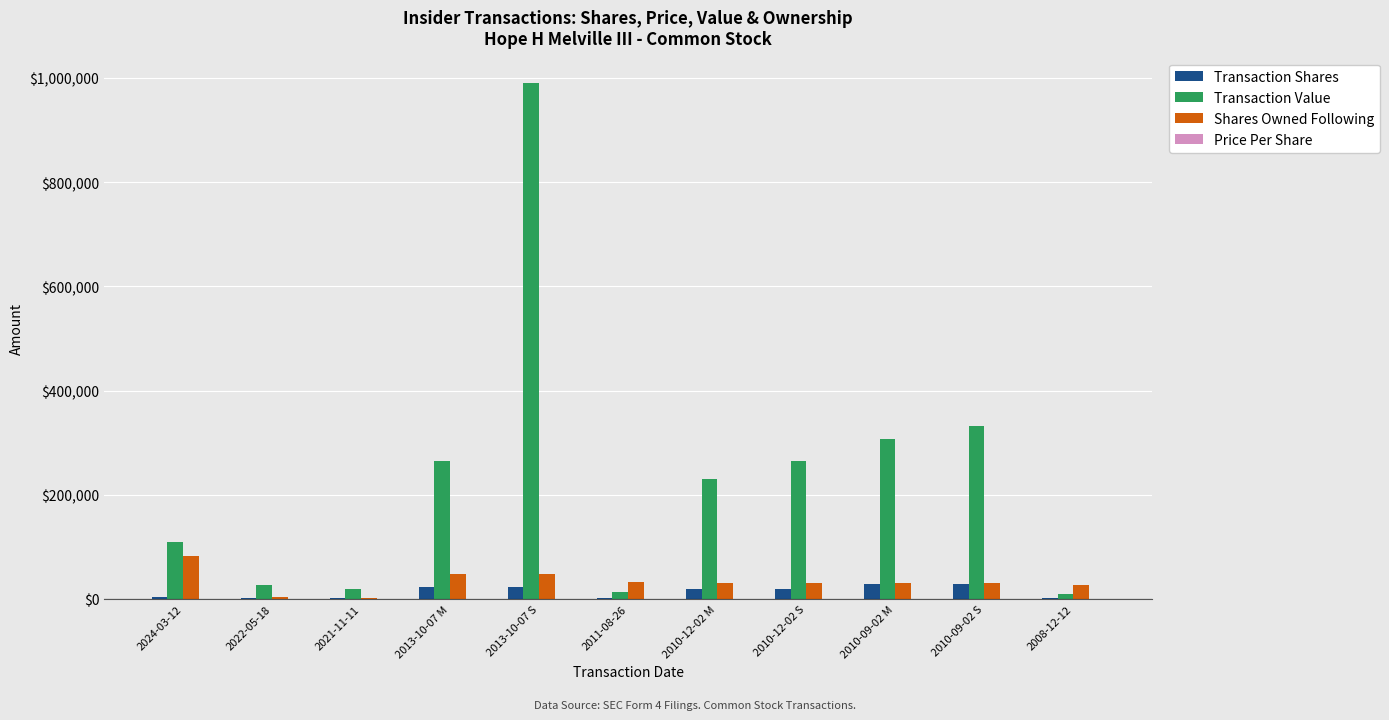

What is the sum of all Shares Owned Following values?

361706.0